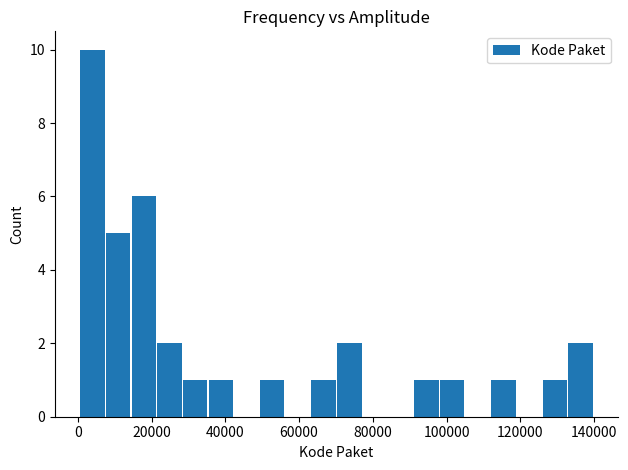

Read against the x-axis, roughly where is the centre of the tallest bar?

4000